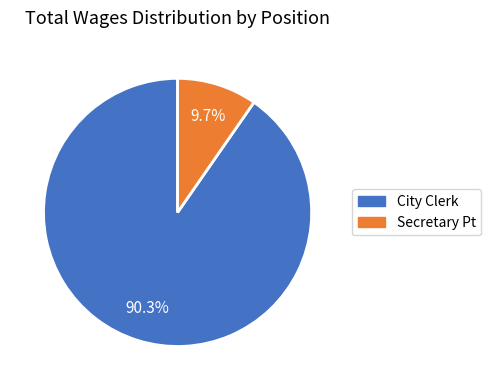

To the nearest percent, what percentage of the pie is Secretary Pt?

10%